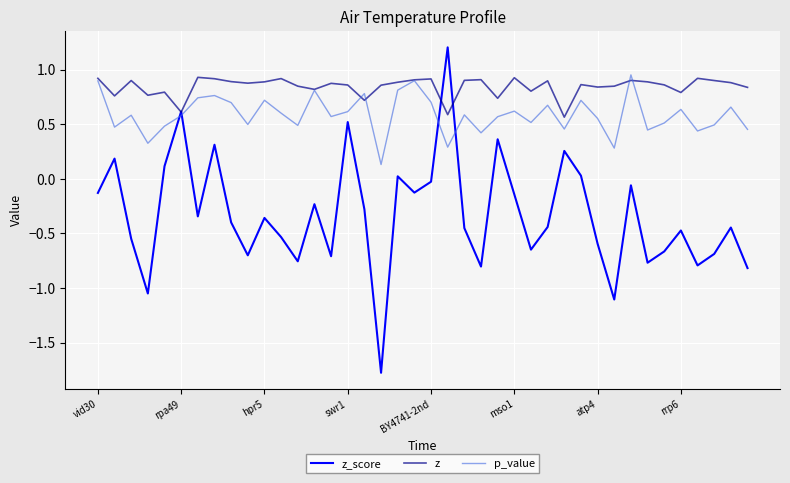

Rank the series by their average value, from lowest to highest.

z_score, p_value, z